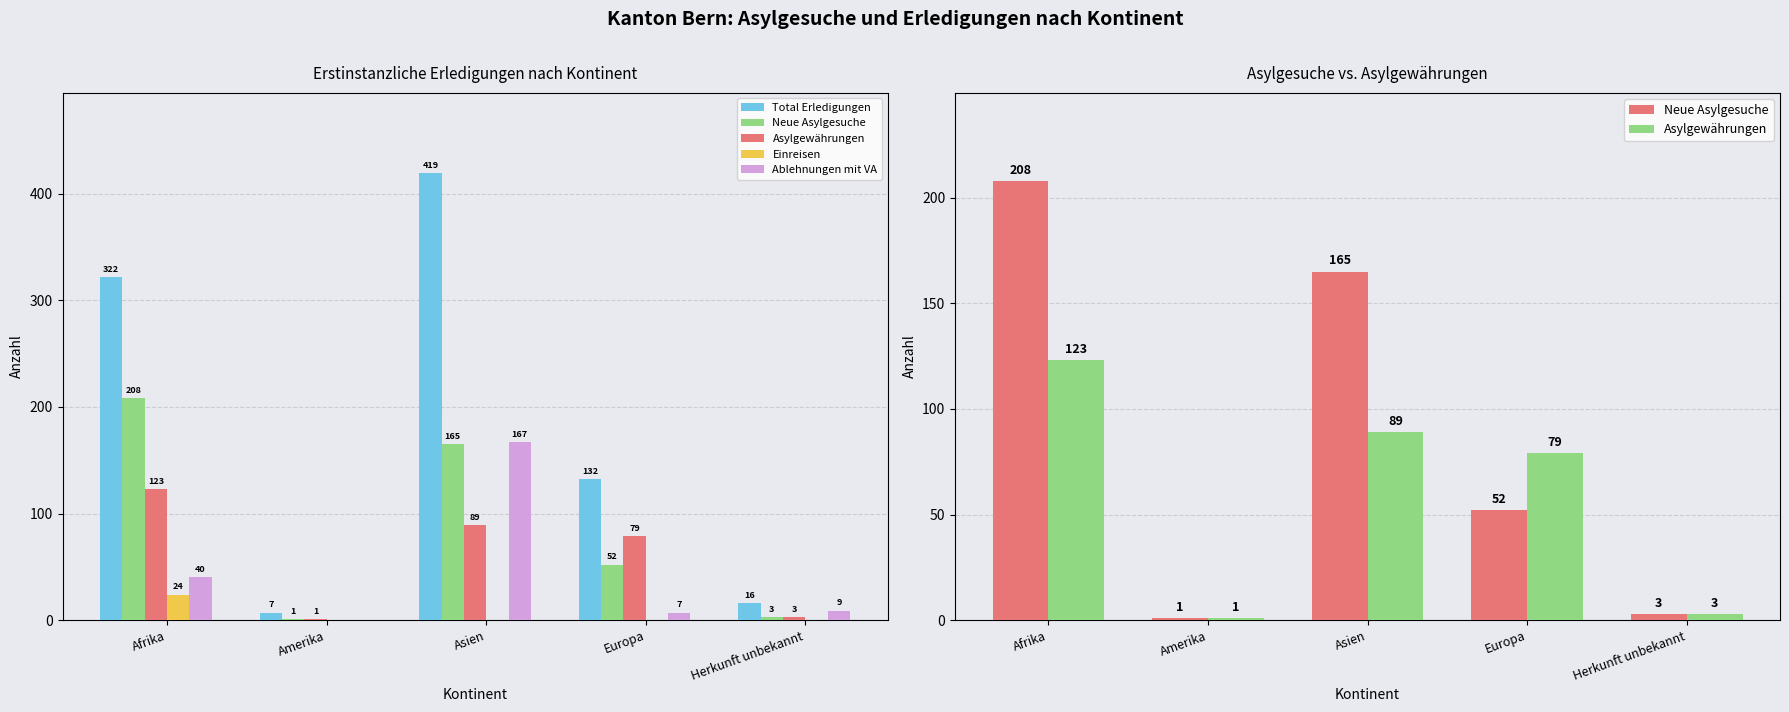

What are all the series names shown in the legend?

Total Erledigungen, Neue Asylgesuche, Asylgewährungen, Einreisen, Ablehnungen mit VA